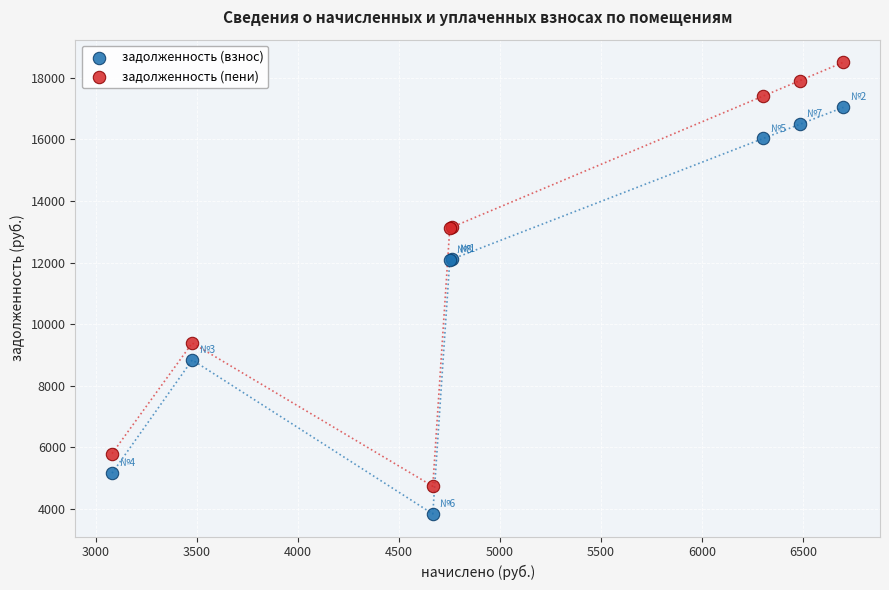

Which series contains the lowest Y value?

задолженность (взнос)